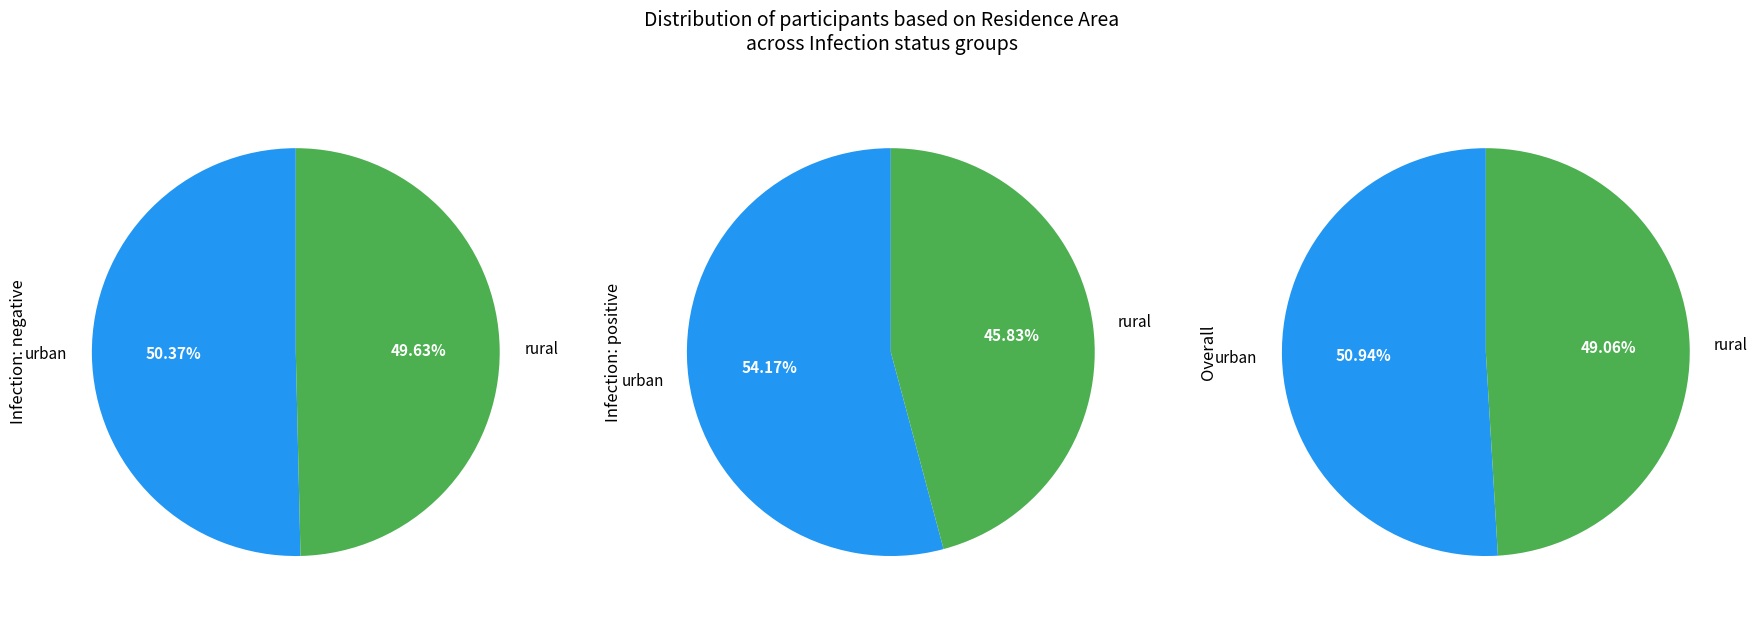

What percentage is the rural slice, to the nearest percent?

49%